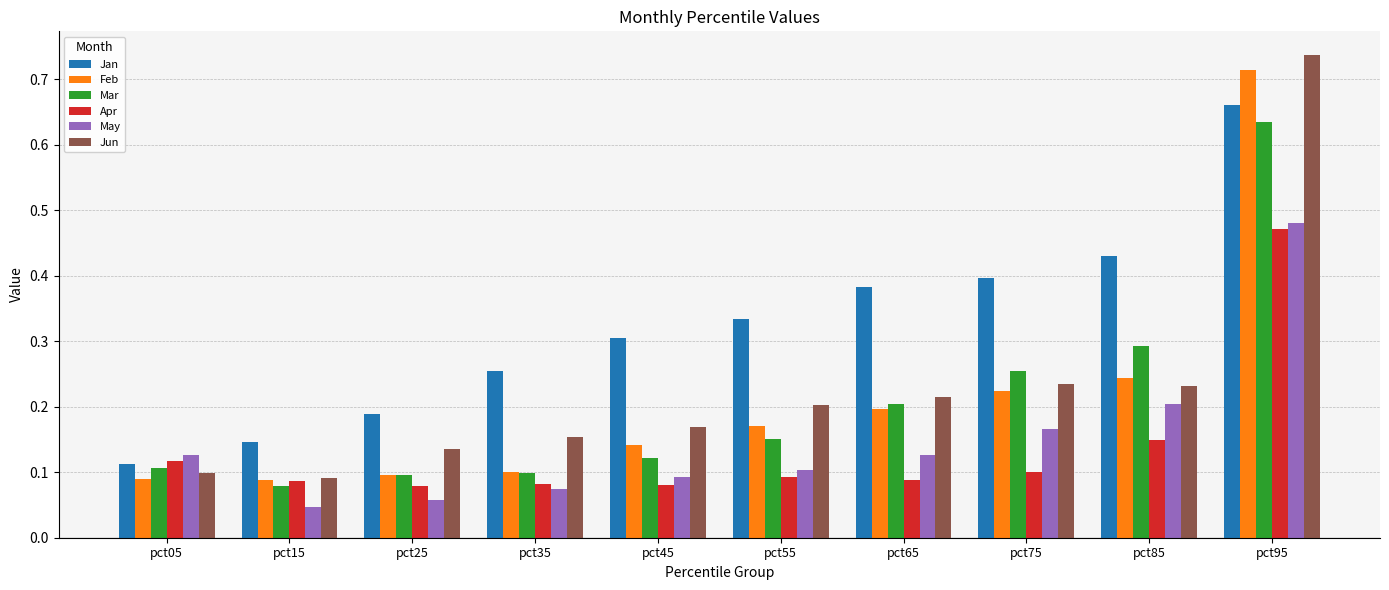

Does the chart contain stacked bars?

No